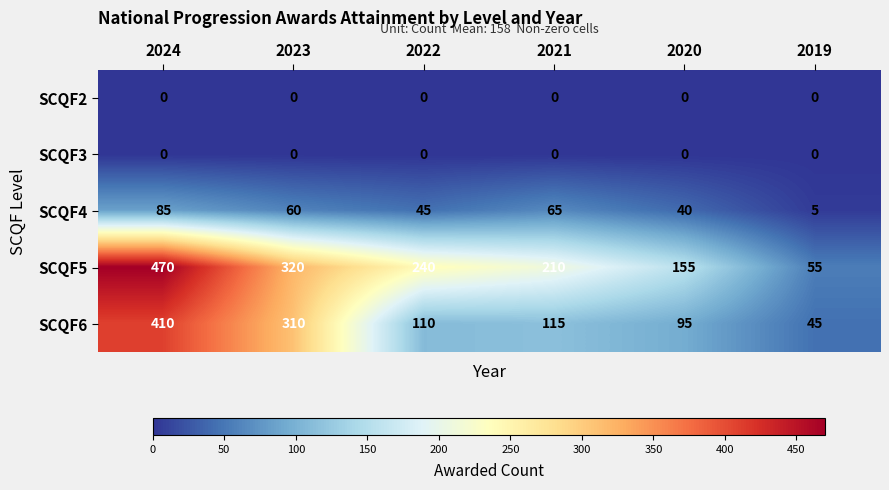

Which series has the largest total across all categories?

SCQF5